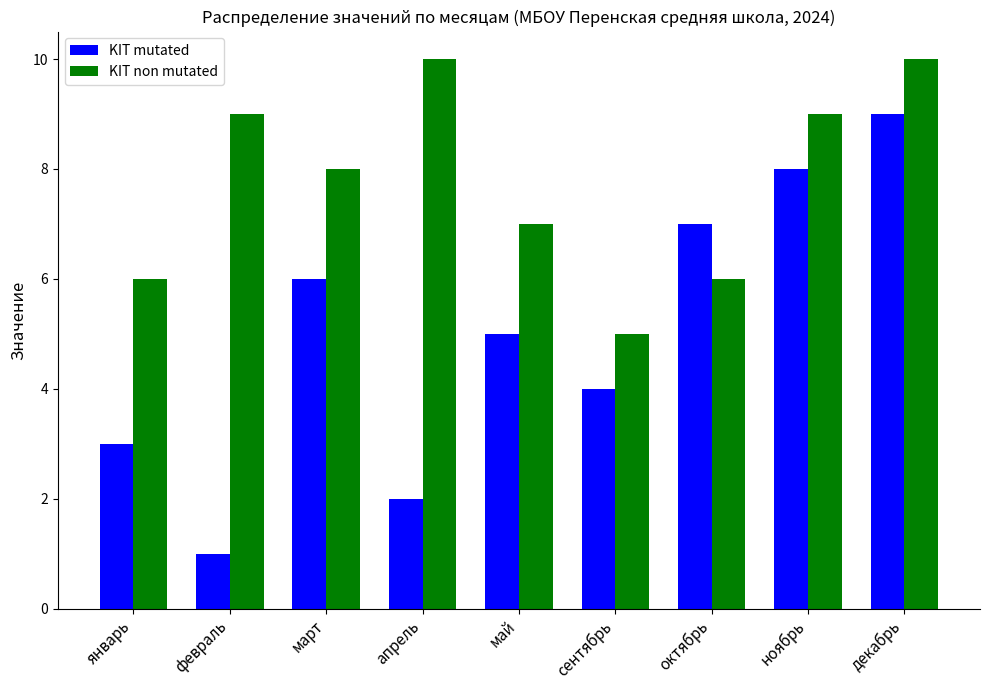

At which label does KIT mutated reach its peak?

декабрь